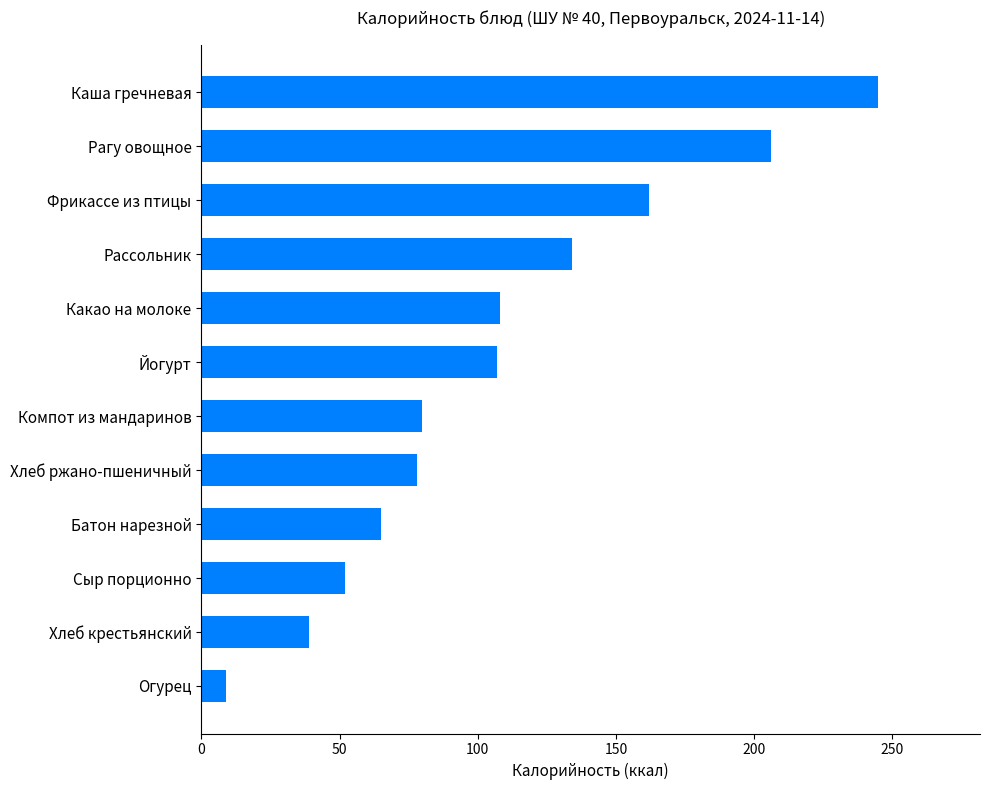

How many bars are there in total?

12